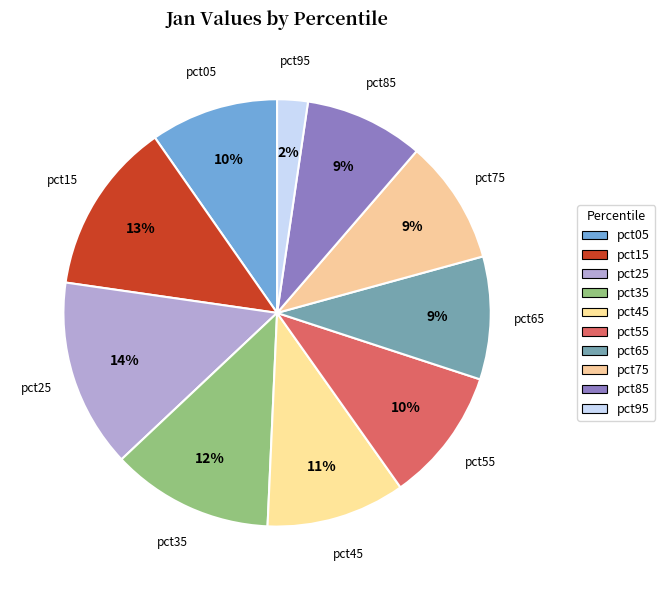

Which slice is the smallest?

pct95